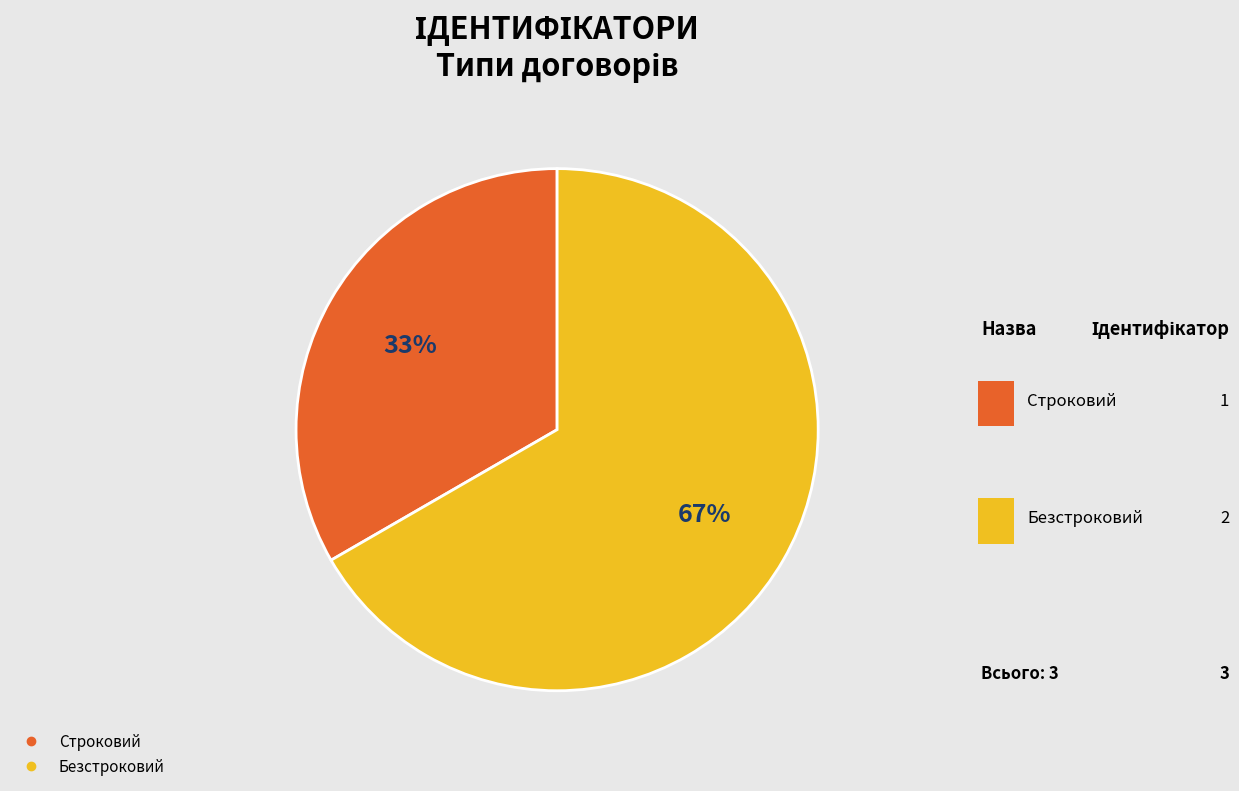

Is it true that Строковий is 33% of the pie?

True